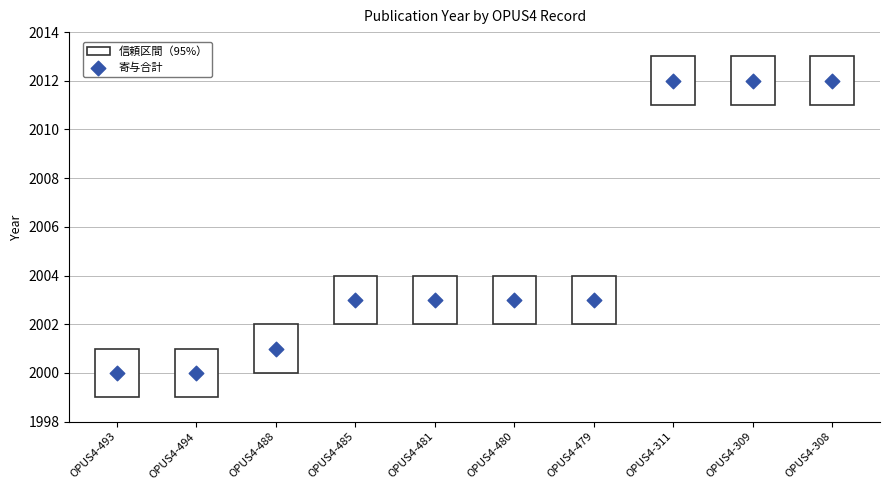

What is the average Y value?

2005